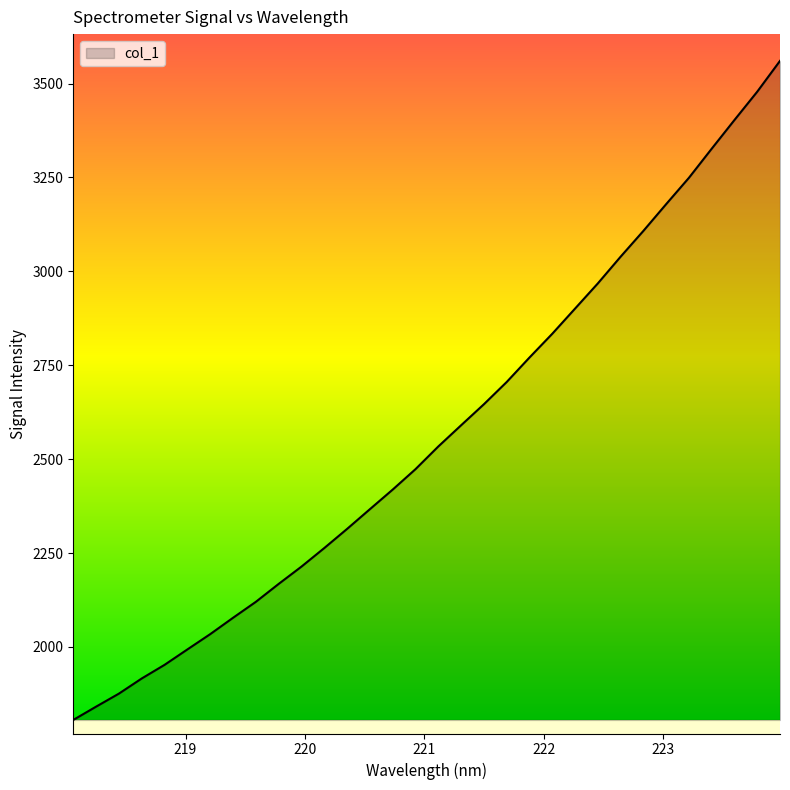

What is the smallest value displayed?

1805.7